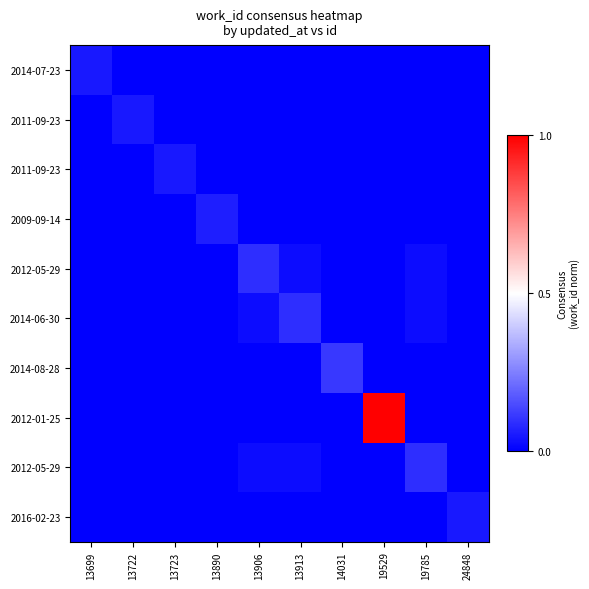

How many series are shown in this chart?

10